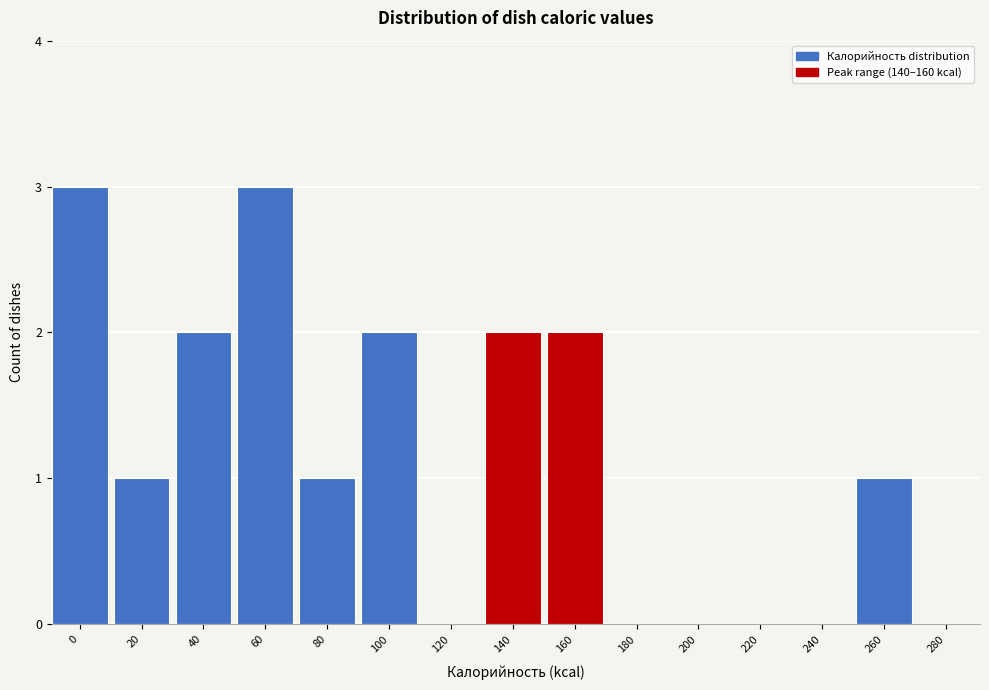

Reading left to right, what are all the values shown in this chart?

0=3	20=1	40=2	60=3	80=1	100=2	120=0	140=2	160=2	180=0	200=0	220=0	240=0	260=1	280=0